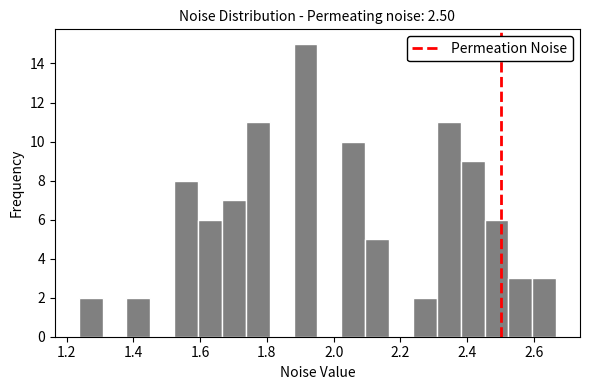

Around what value on the x-axis is the tallest bar? Give the approximate position of its centre, as read against the axis.

1.92